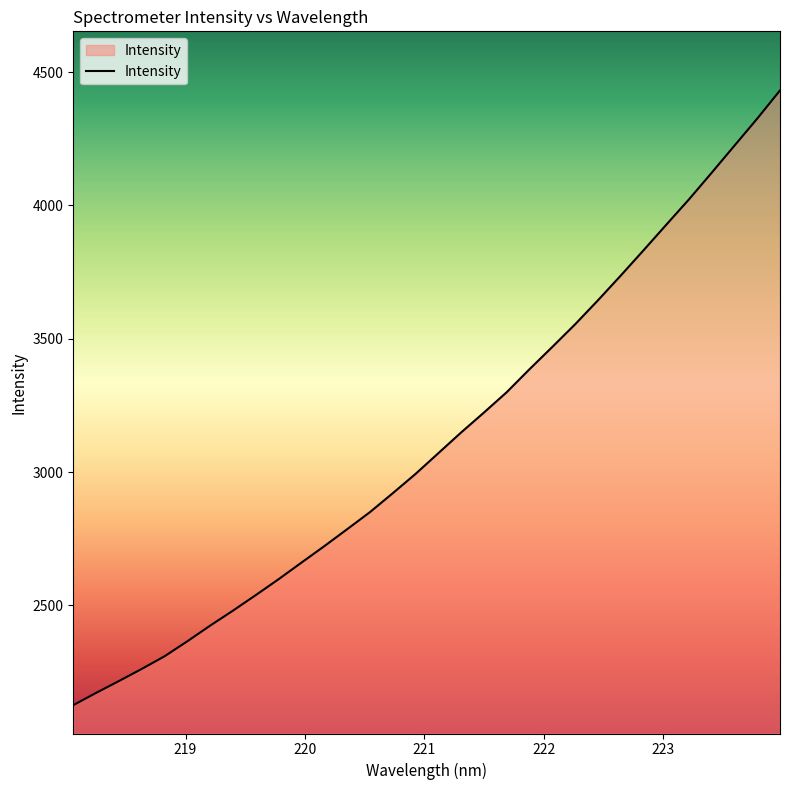

What is the minimum value shown in the chart?

2126.2